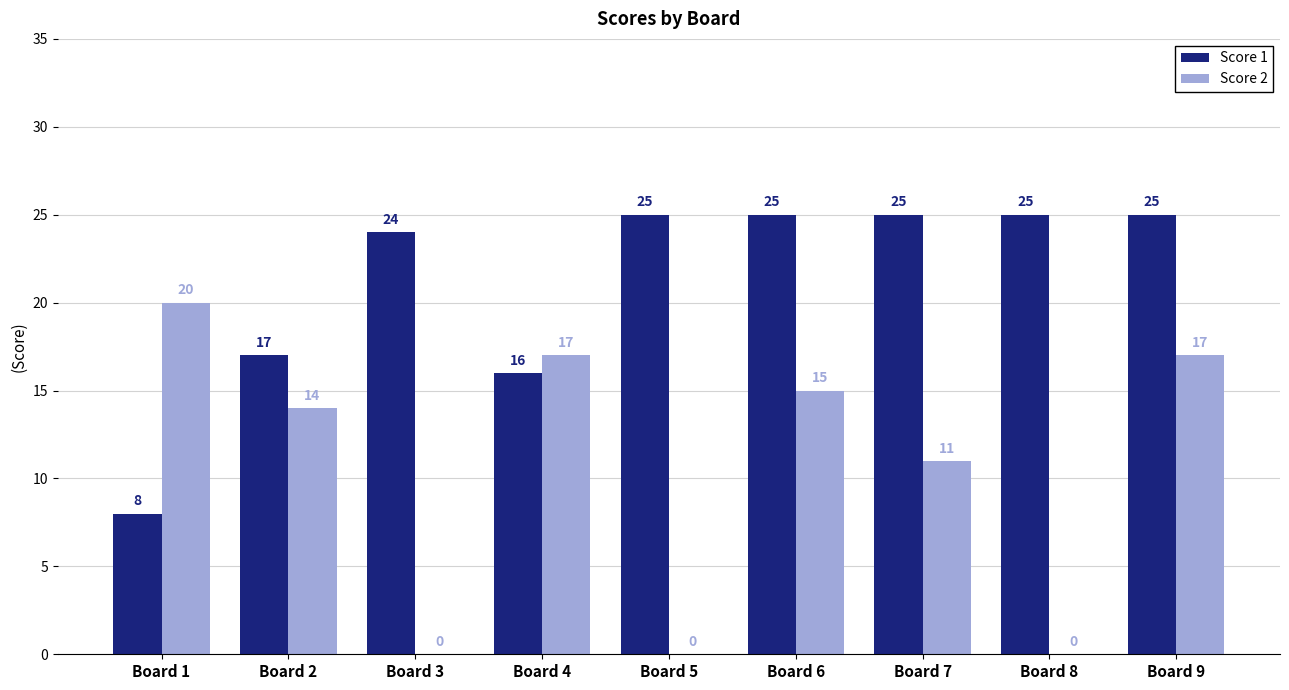

Is the value of Score 1 at Board 7 greater than the value of Score 2 at Board 3?

Yes